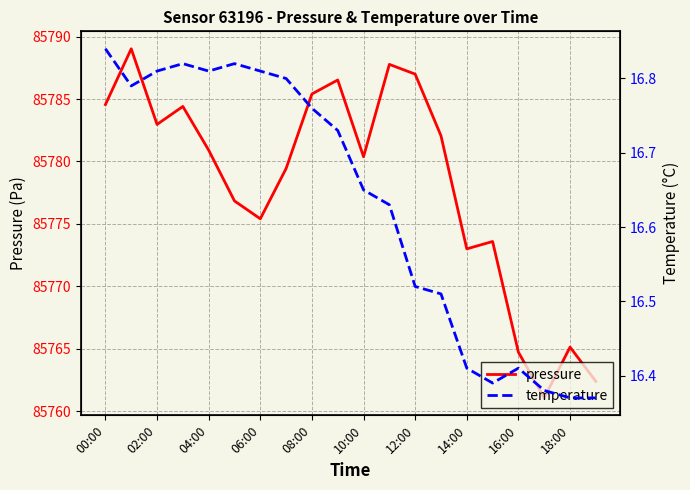

The value of pressure at 02:00 is 85783.0. True or false?

True